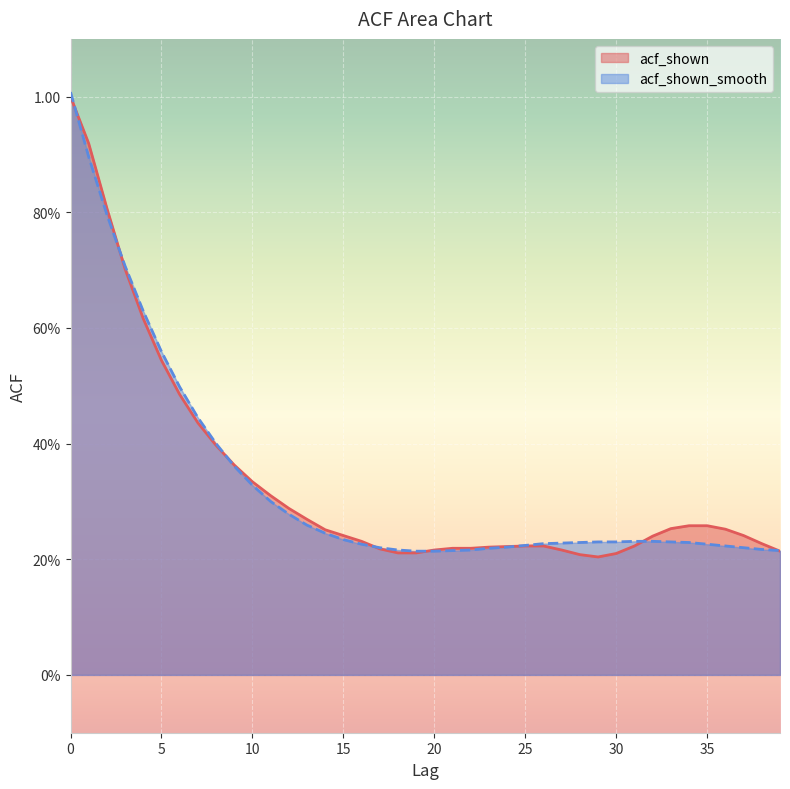

What value does the acf_shown series have at 17?

0.2